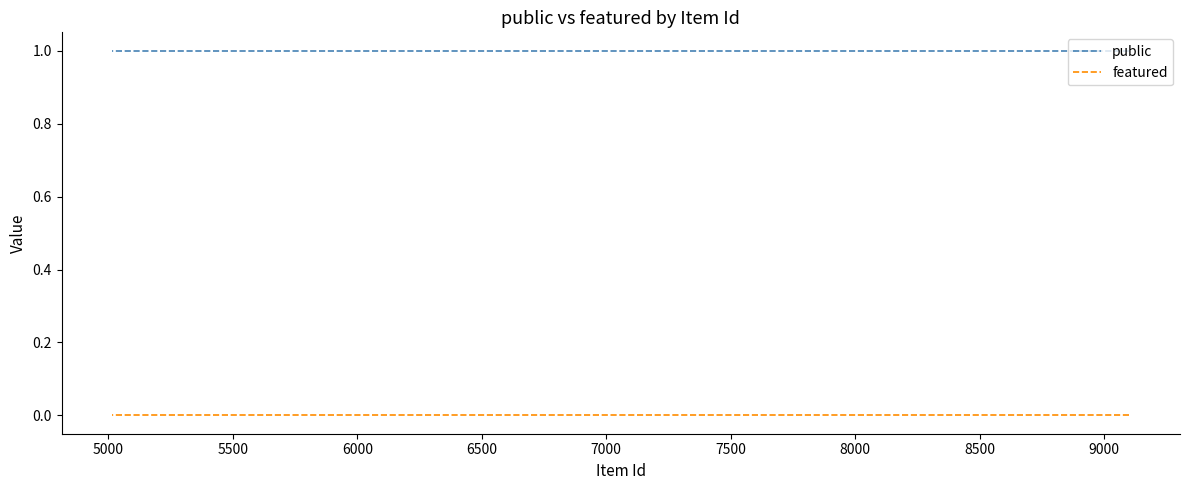

True or false: featured has more than 0 interior local peaks.

False